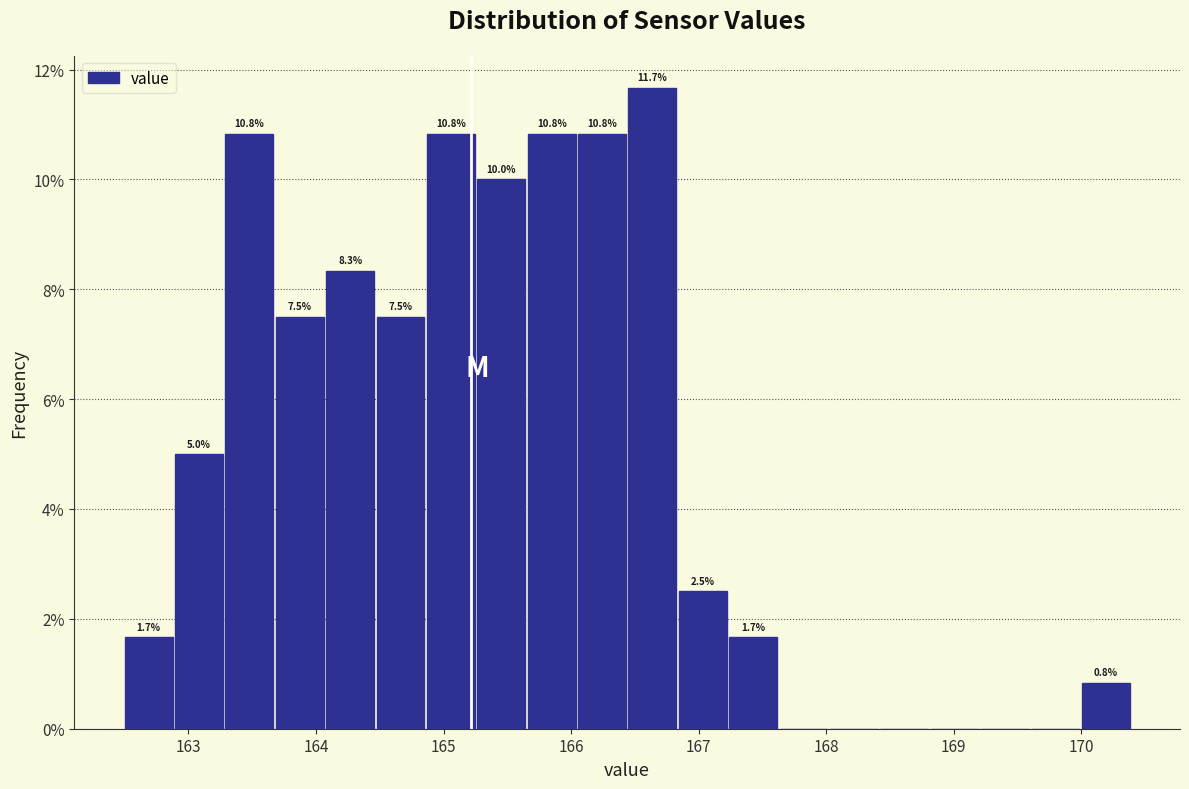

Around what value on the x-axis is the tallest bar? Give the approximate position of its centre, as read against the axis.

166.6